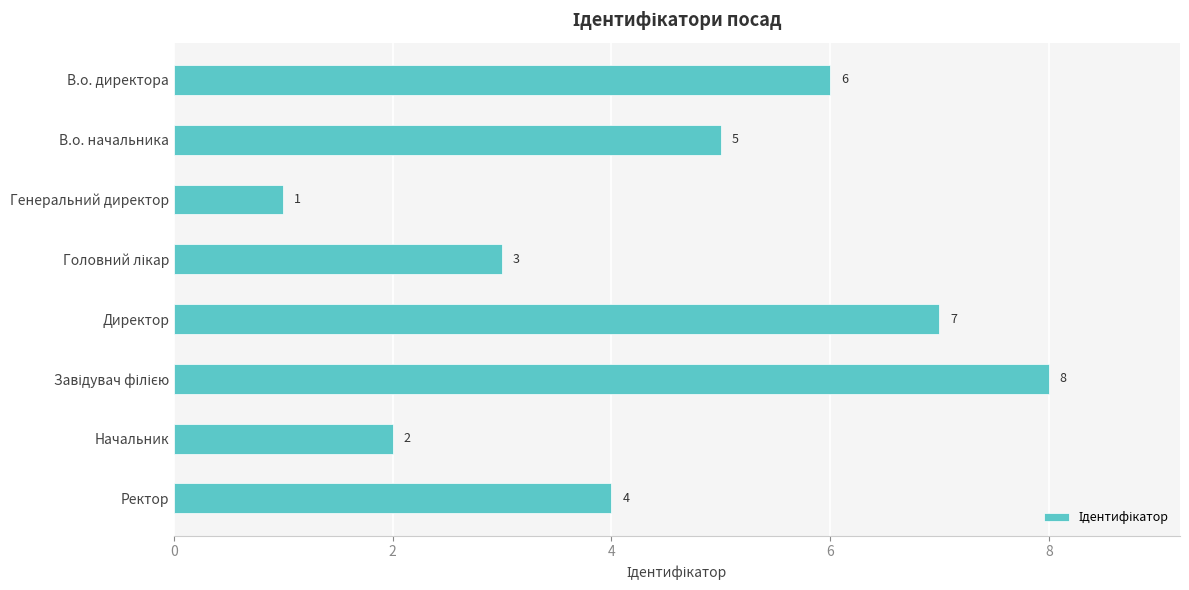

Reading bottom to top, extract all data points from this chart.

4	2	8	7	3	1	5	6